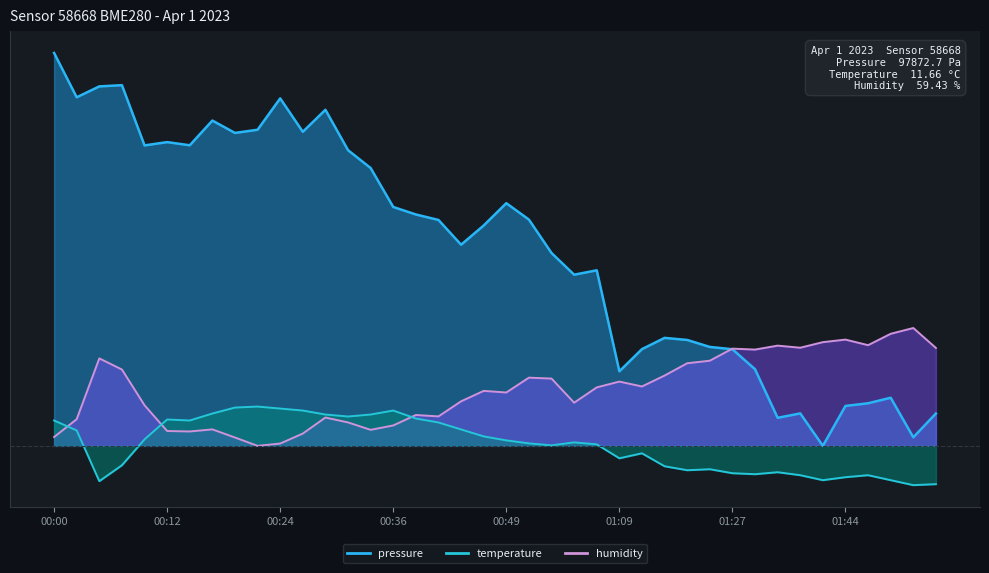

What is the smallest value displayed?

-10.0